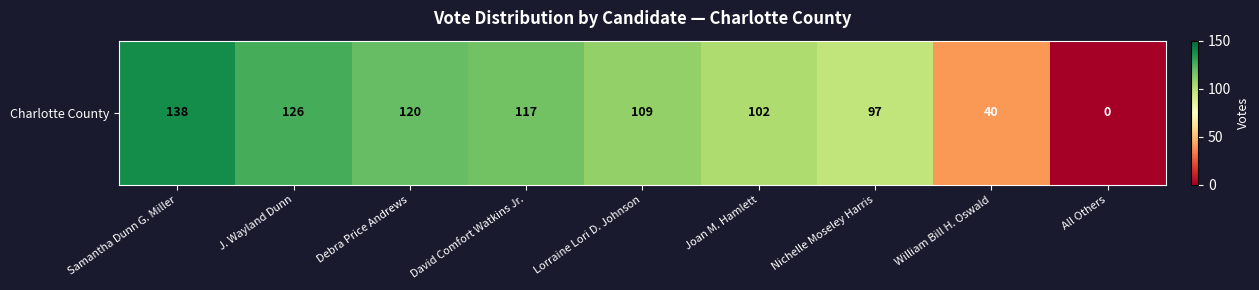

Approximately how many times larger is the value at David Comfort Watkins Jr. compared to William Bill H. Oswald?

2.9